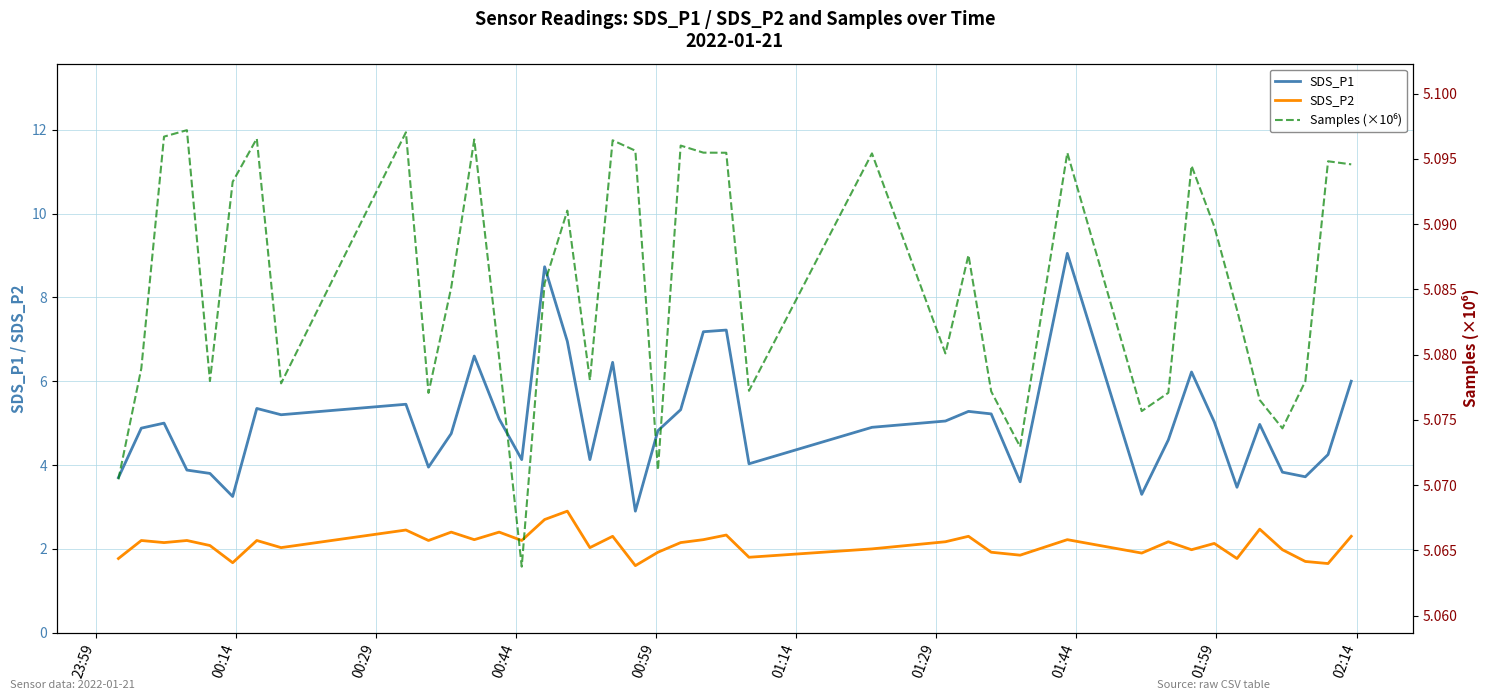

True or false: SDS_P1 and SDS_P2 cross at least once.

False